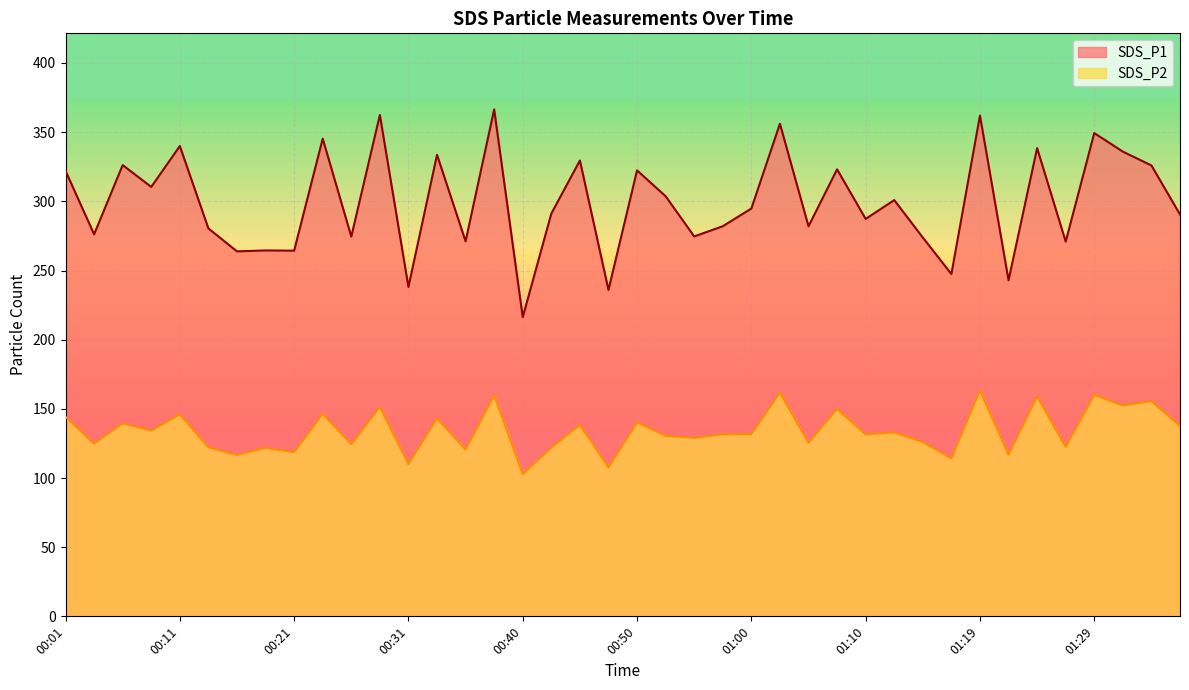

What position from the right is 01:34?

2